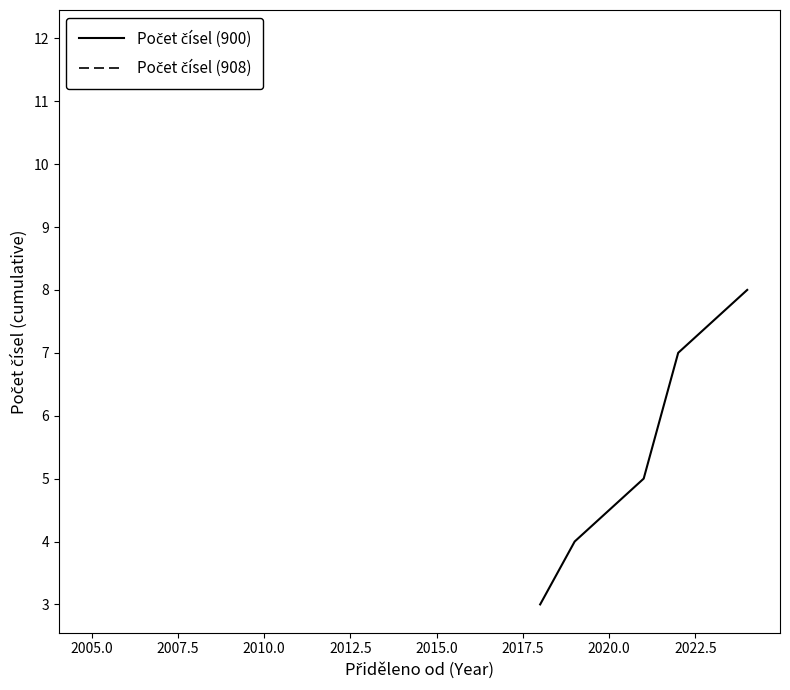

Does the chart display data point markers on the line(s)?

No